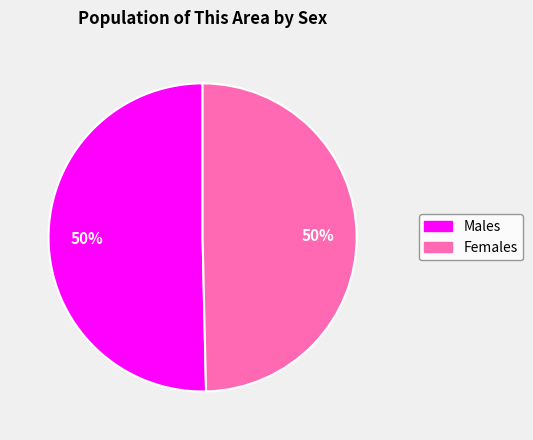

To the nearest percent, what is the average slice percentage?

50%